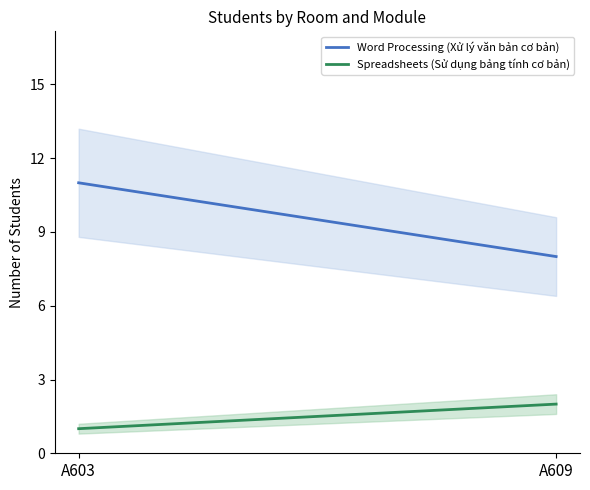

What is the value of the Word Processing (Xử lý văn bản cơ bản) point at the 2nd from the left?

8